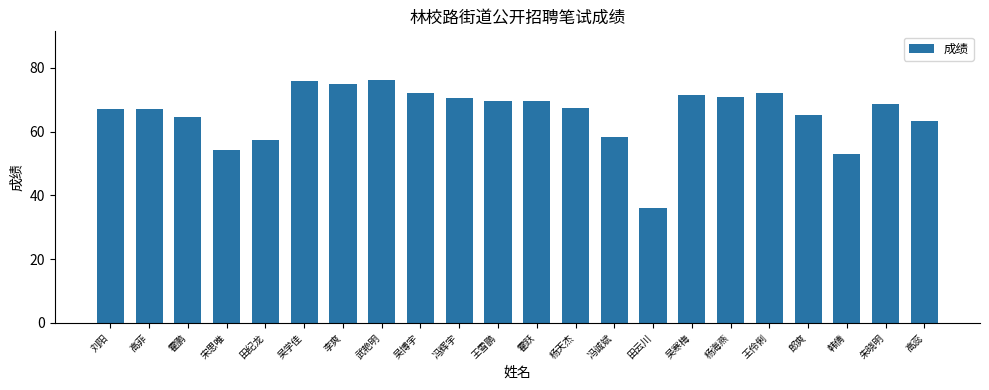

What is the sum of all values?

1447.0